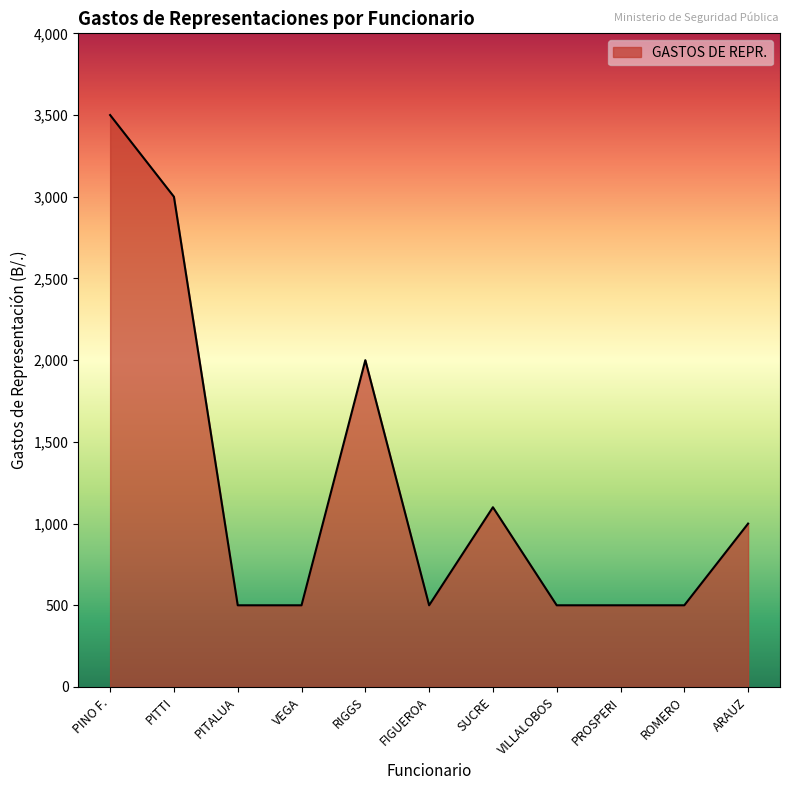

At which category does the data reach its first local peak?

RIGGS